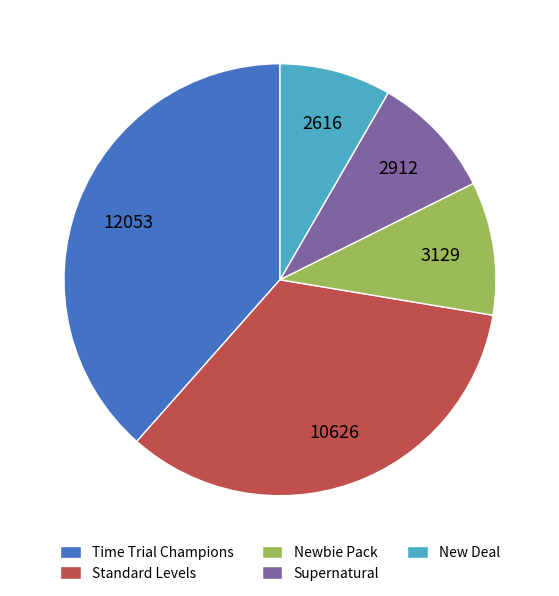

Rank the categories by value from lowest to highest.

New Deal, Supernatural, Newbie Pack, Standard Levels, Time Trial Champions